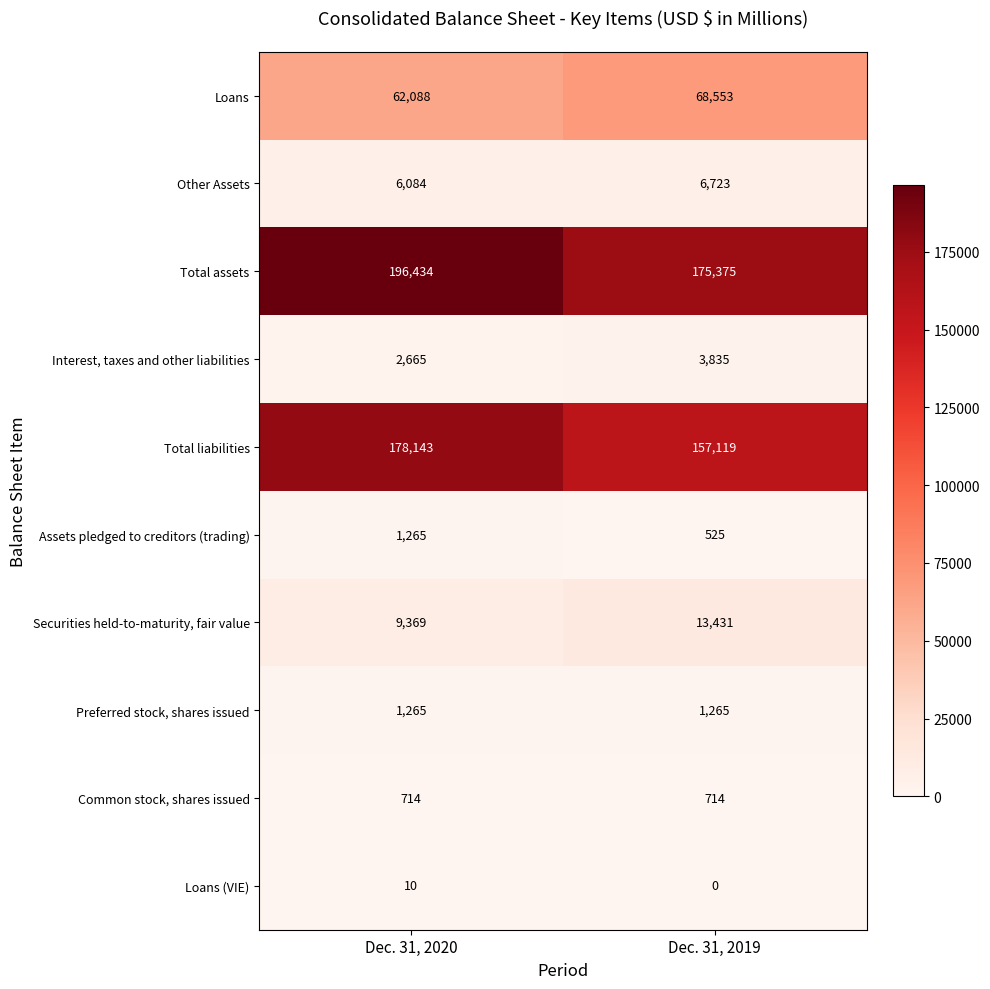

Reading left to right, list all the values displayed in this chart.

Loans: Dec. 31, 2020=62088	Dec. 31, 2019=68553
Other Assets: Dec. 31, 2020=6084	Dec. 31, 2019=6723
Total assets: Dec. 31, 2020=196434	Dec. 31, 2019=175375
Interest, taxes and other liabilities: Dec. 31, 2020=2665	Dec. 31, 2019=3835
Total liabilities: Dec. 31, 2020=178143	Dec. 31, 2019=157119
Assets pledged to creditors (trading): Dec. 31, 2020=1265	Dec. 31, 2019=525
Securities held-to-maturity, fair value: Dec. 31, 2020=9369	Dec. 31, 2019=13431
Preferred stock, shares issued: Dec. 31, 2020=1265	Dec. 31, 2019=1265
Common stock, shares issued: Dec. 31, 2020=714	Dec. 31, 2019=714
Loans (VIE): Dec. 31, 2020=10	Dec. 31, 2019=0